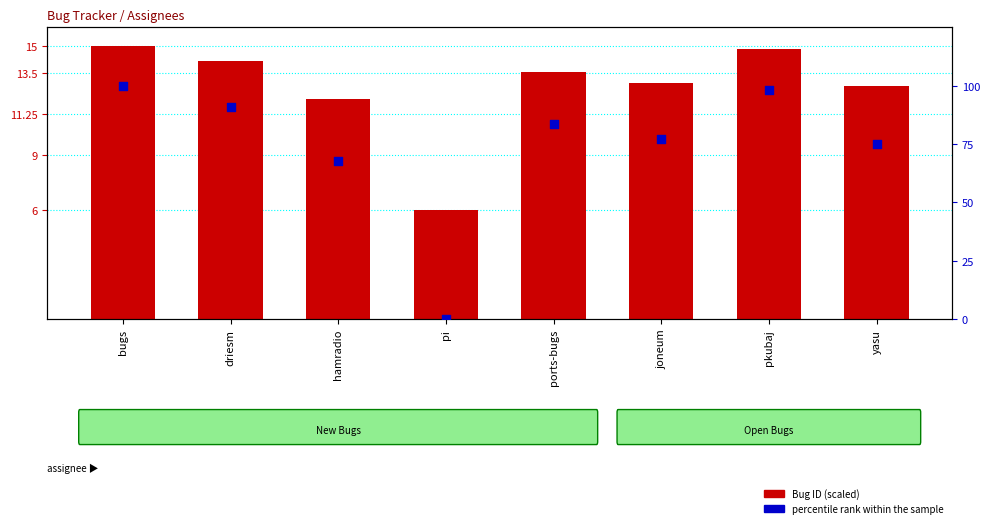

What is the total value across all series at bugs?

115.0